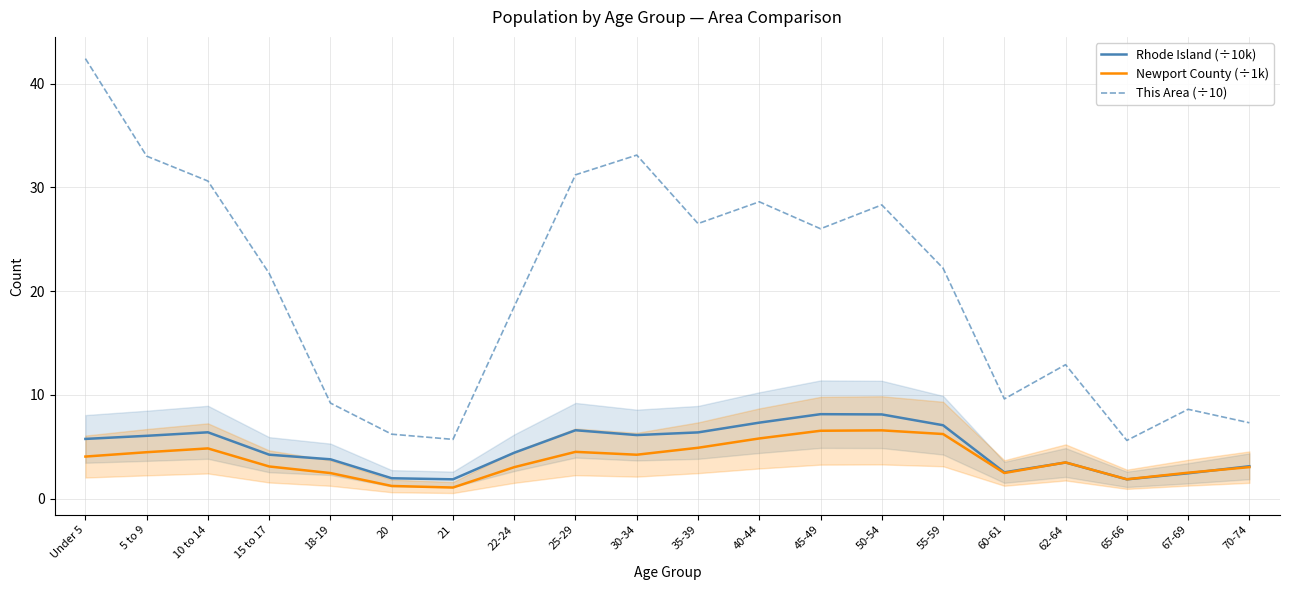

Is the value of Rhode Island (÷10k) at 21 greater than the value of This Area (÷10) at 67-69?

No